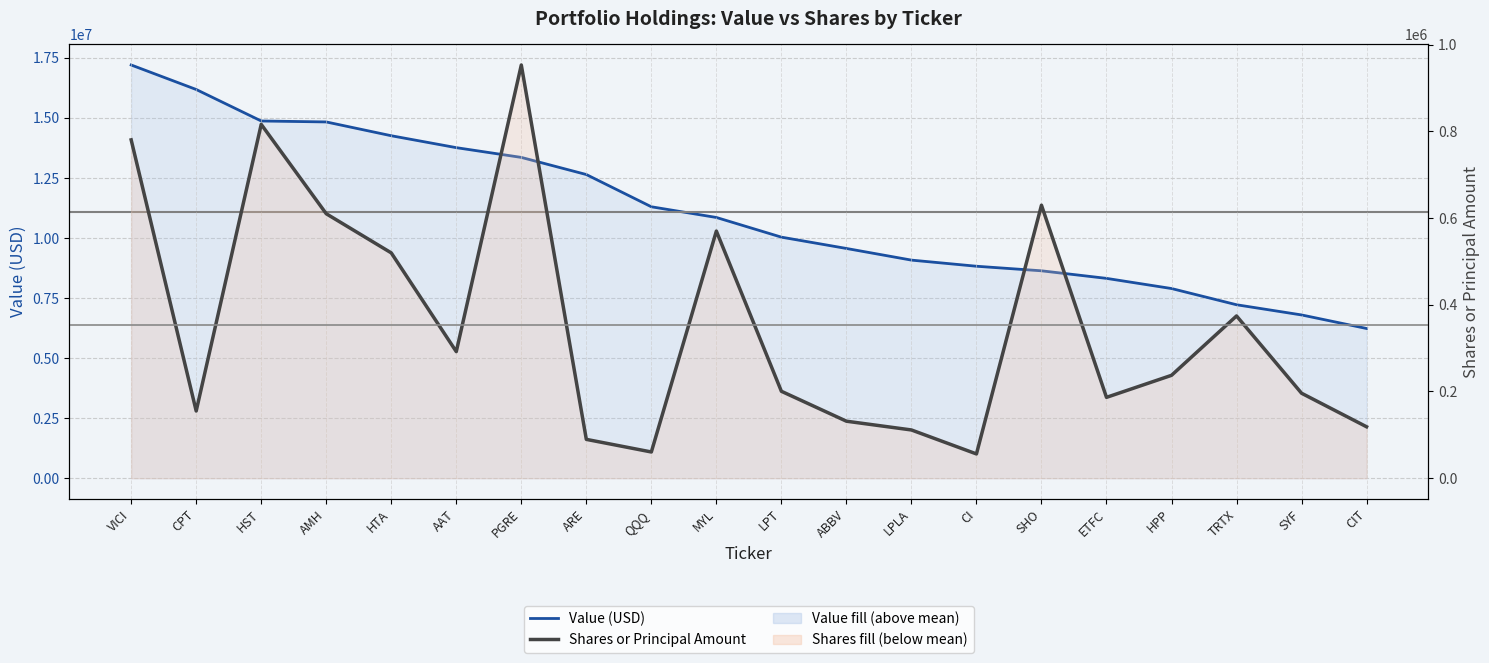

Which series changed the most between AMH and LPT?

Value (USD)